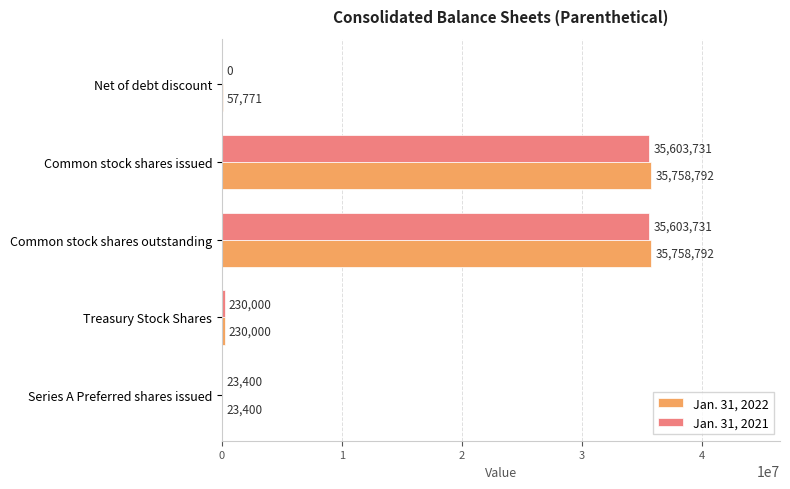

True or false: Jan. 31, 2021 has a value of 0 at Net of debt discount.

True